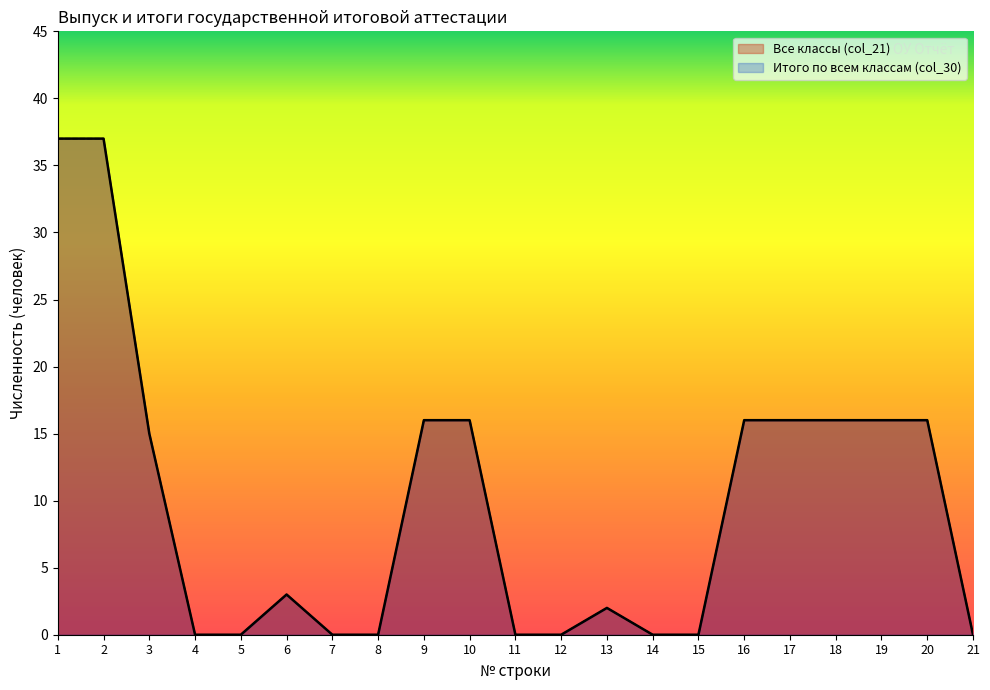

Is it true that Итого по всем классам (col_30) equals 22 at 21?

False